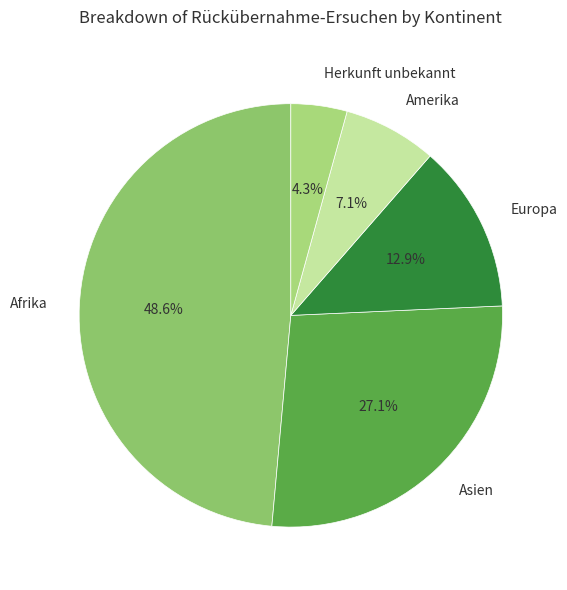

To the nearest percent, what is the difference between the largest and smallest slice percentages?

44%